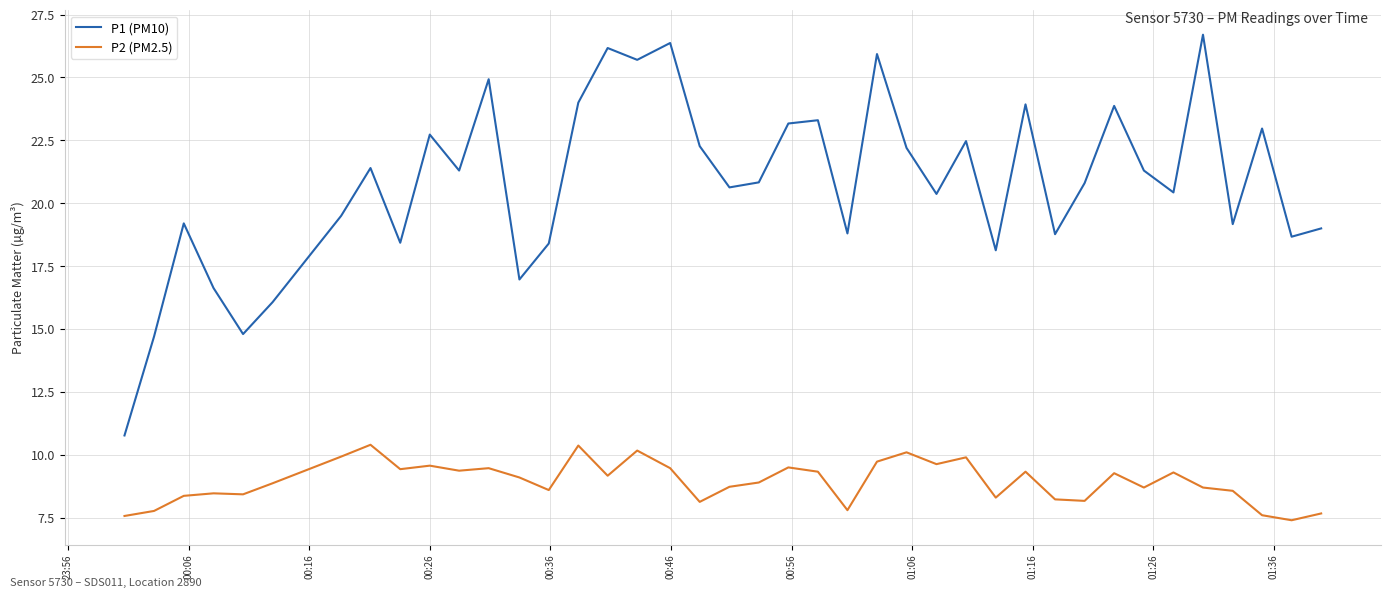

In P2 (PM2.5), how many points are higher than both neighbors (excluding endpoints)?

12